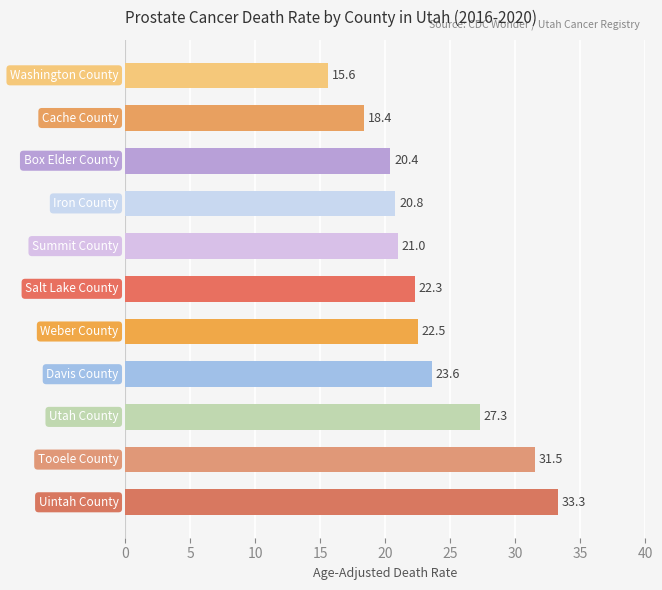

What is the value of the 11th bar from the top?

33.3